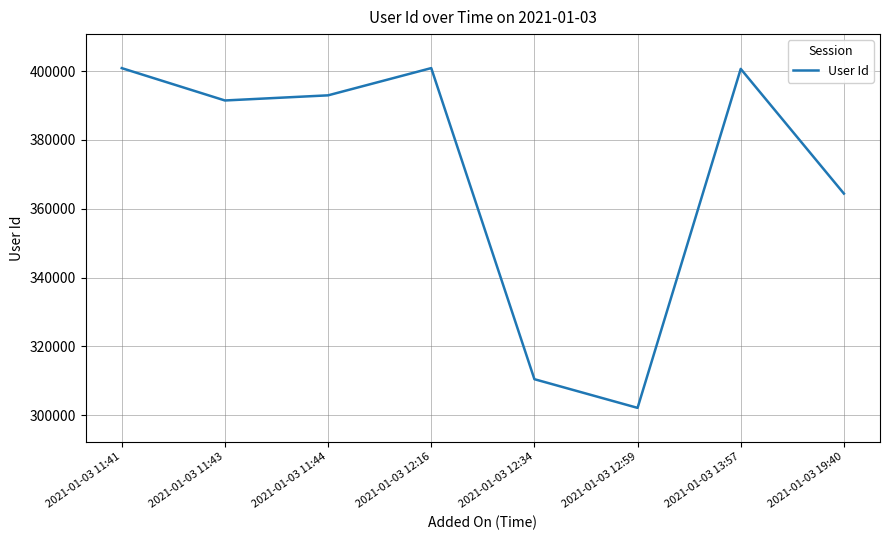

What is the sum of the values at 2021-01-03 11:41 and 2021-01-03 13:57?

801557